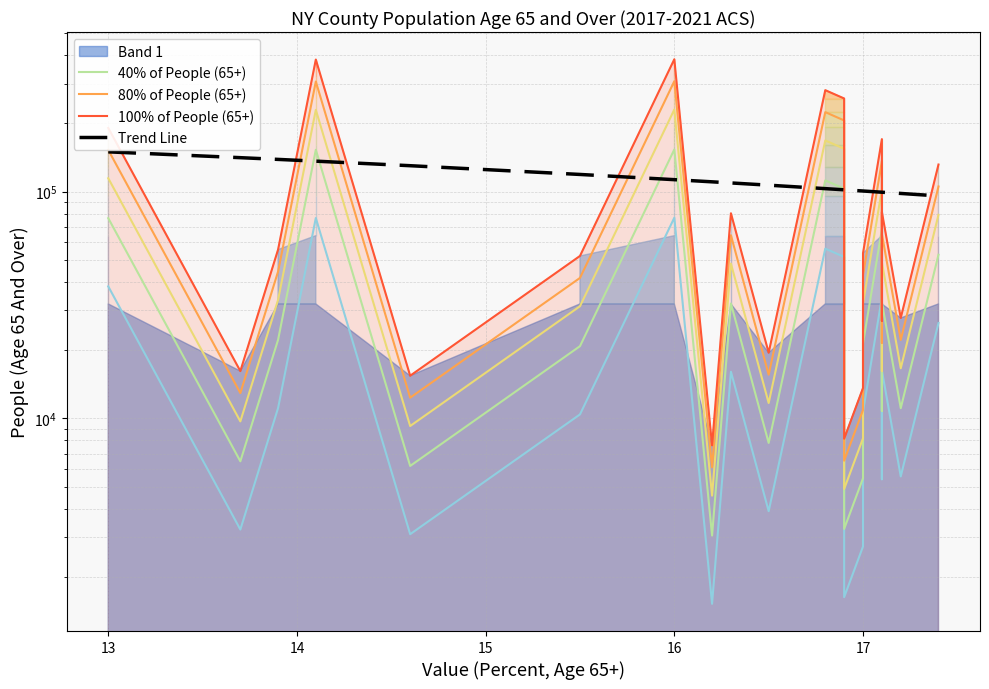

What is the highest value of the Trend Line series?

149858.5